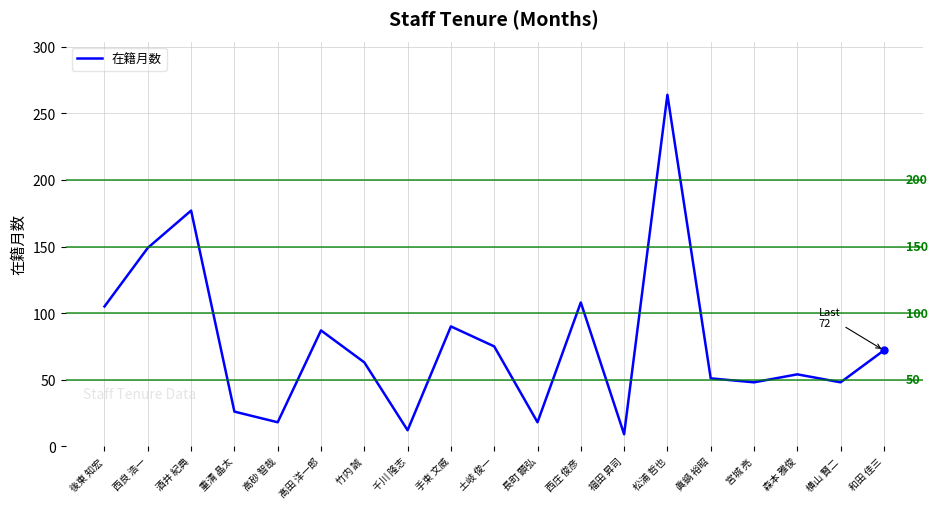

How many interior local peaks (higher than both neighbors) does the data have?

6